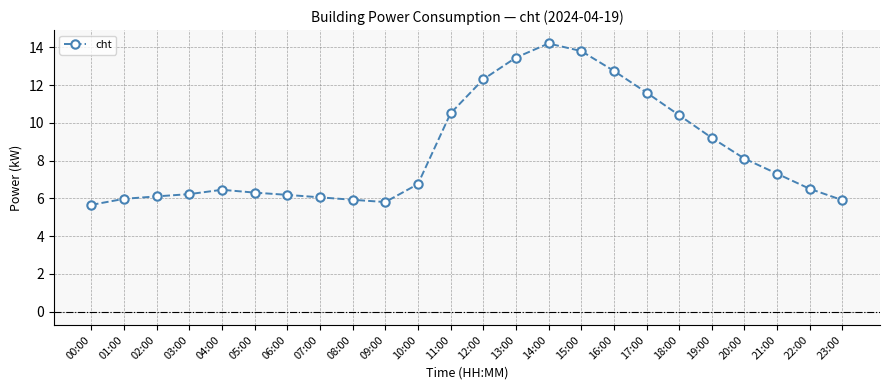

Where is the data nearest to the value 9?

19:00